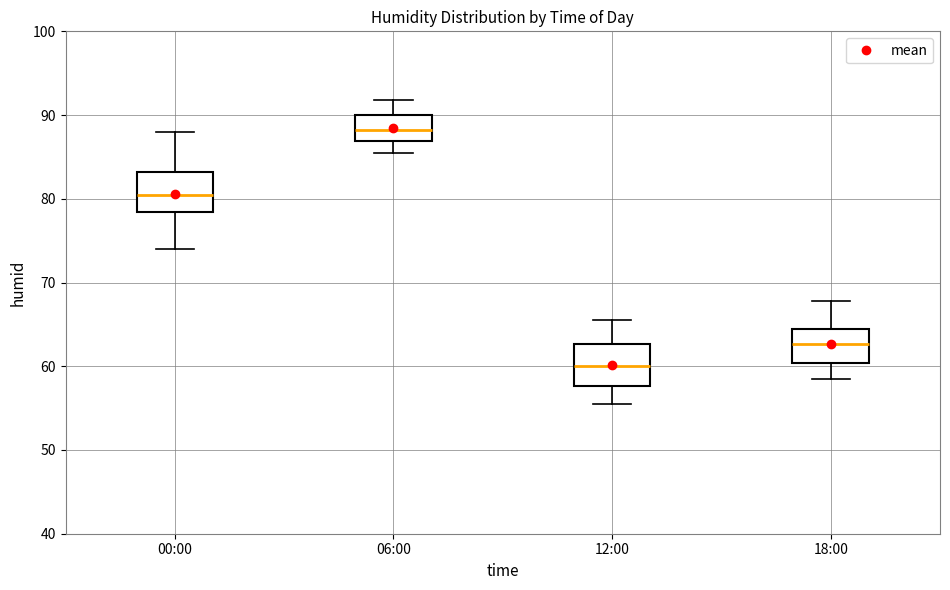

Which box's median line is the highest?

06:00